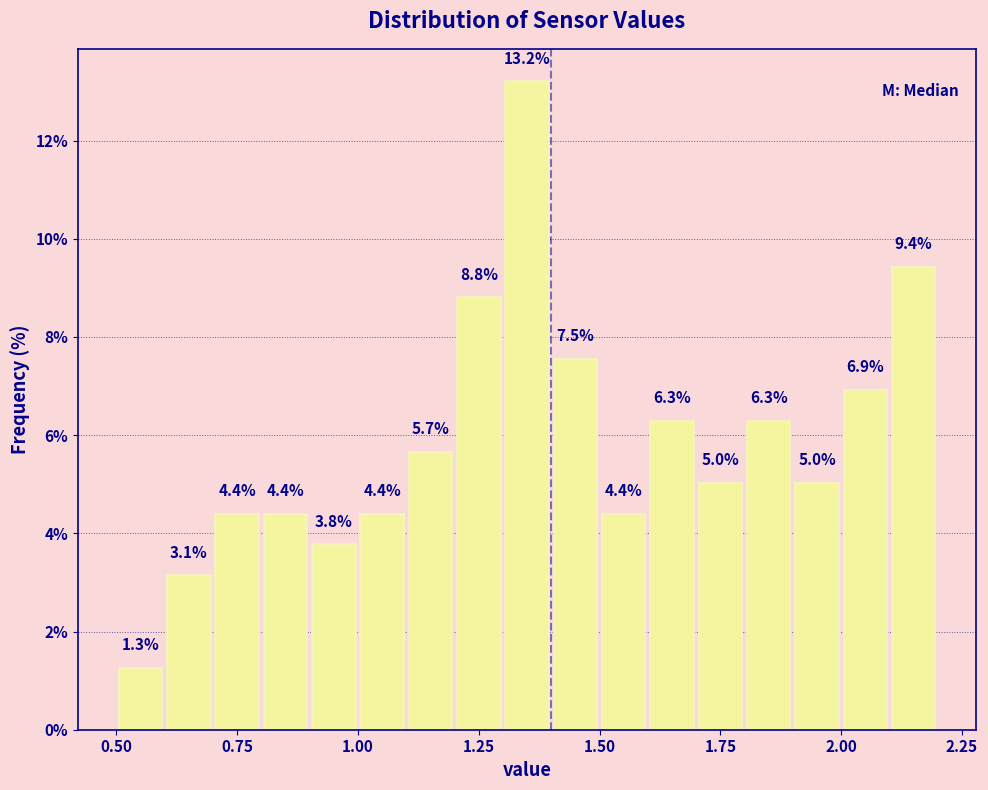

Around what value on the x-axis is the tallest bar? Give the approximate position of its centre, as read against the axis.

1.35